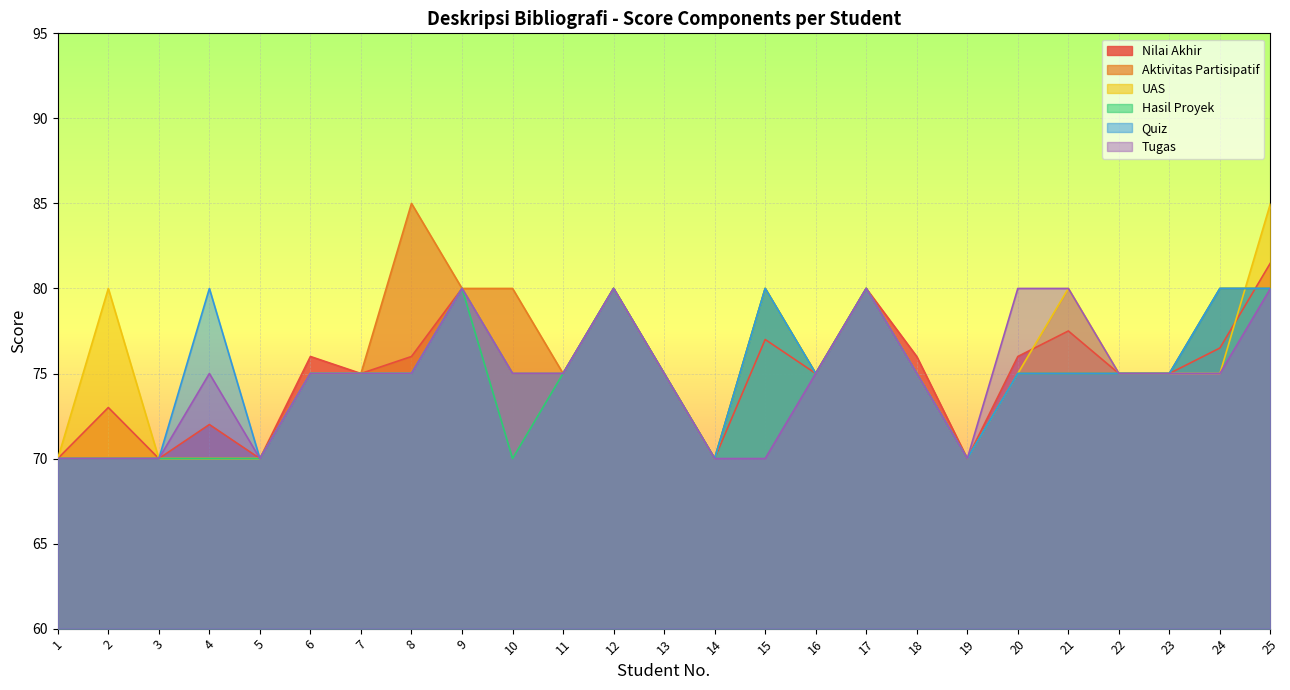

Is it true that Nilai Akhir equals 70.0 at 3?

True